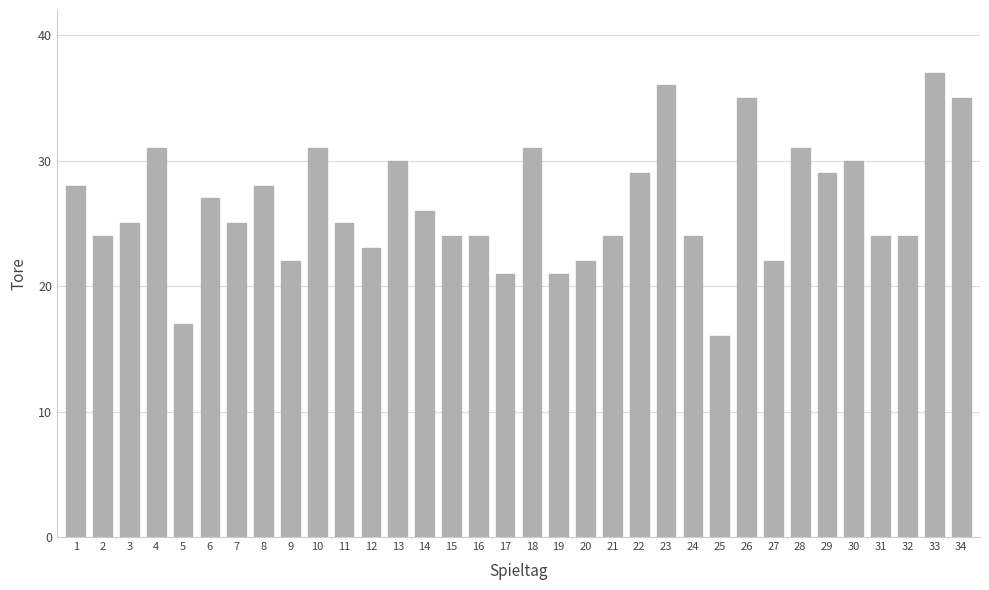

What is the sum of the values at 4 and 8?

59